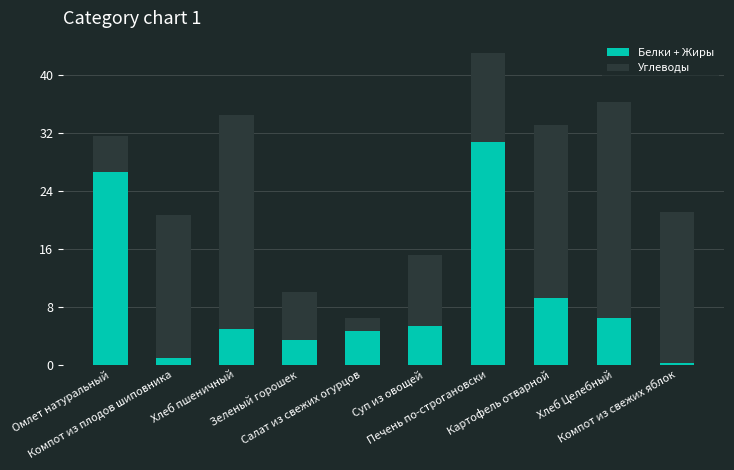

Count the number of data series in this chart.

2